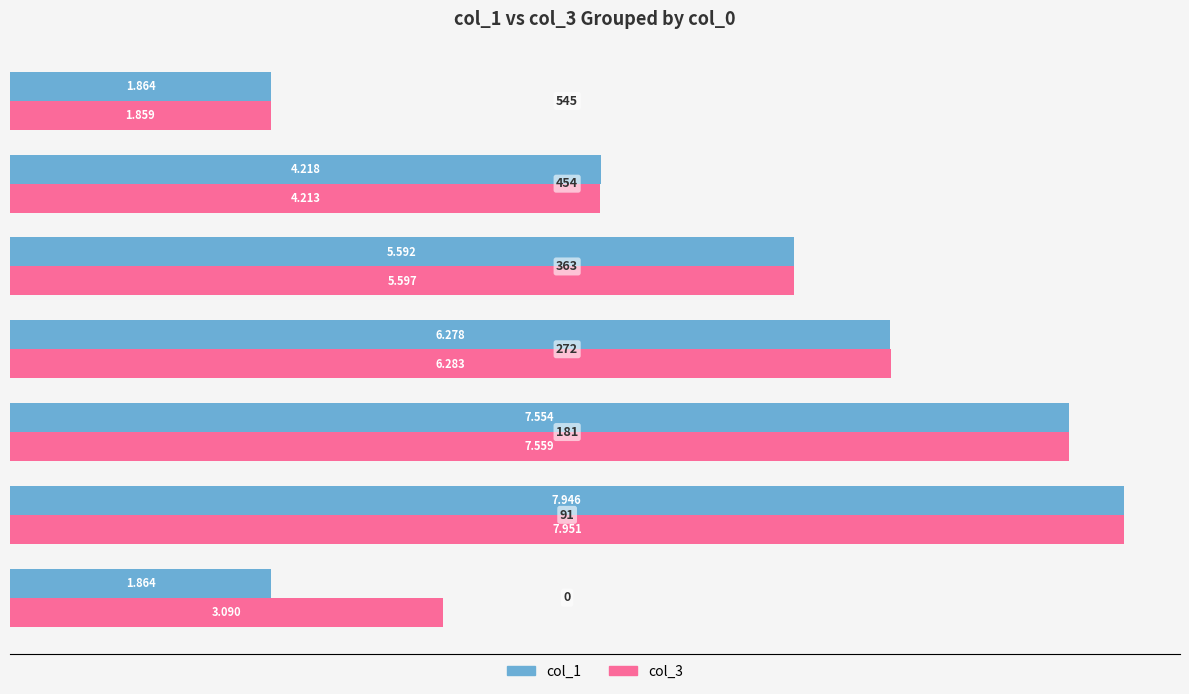

What is the lowest value of the col_3 series?

1.9